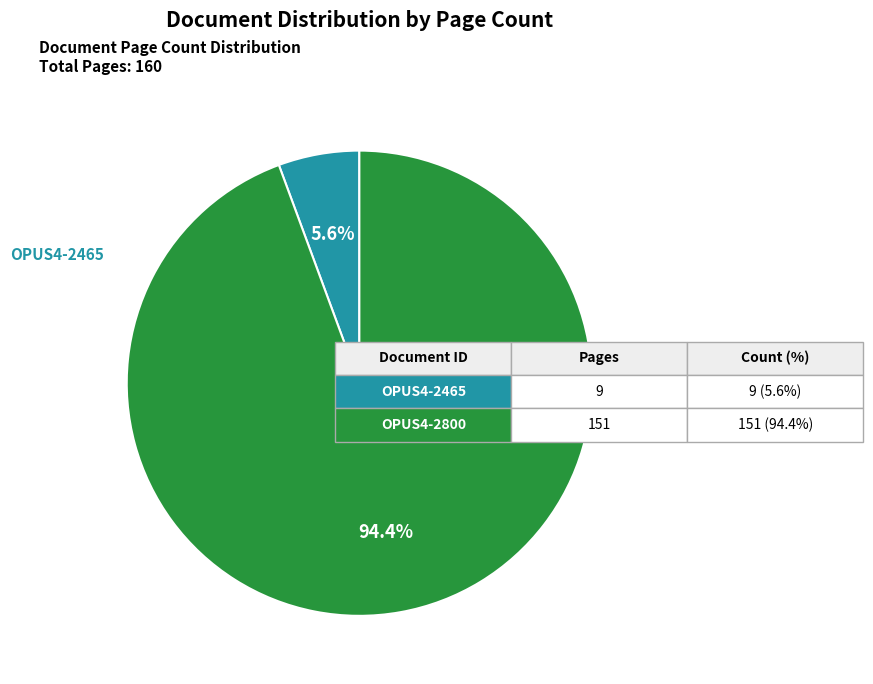

To the nearest percent, what percentage of the pie is OPUS4-2800?

94%